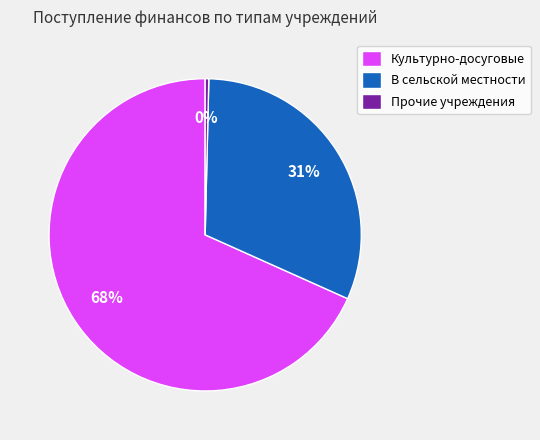

Do Прочие учреждения and В сельской местности together represent more than half of the pie?

No